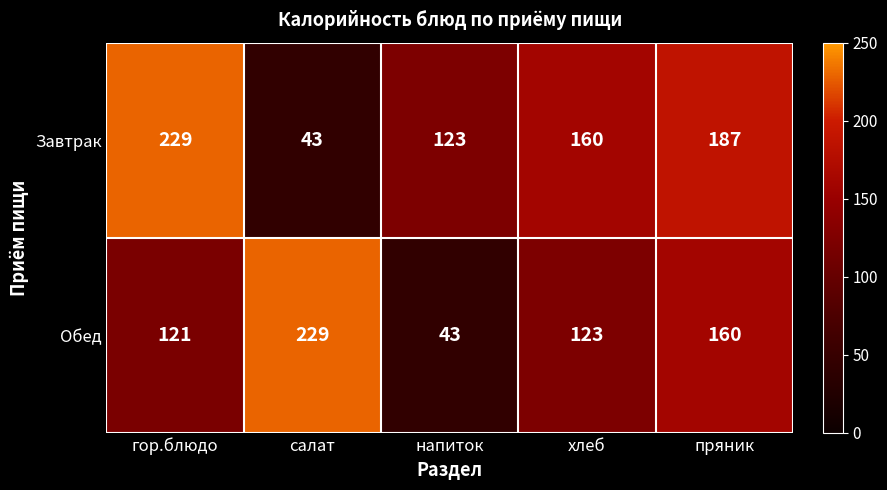

Which series has the largest total across all categories?

Завтрак